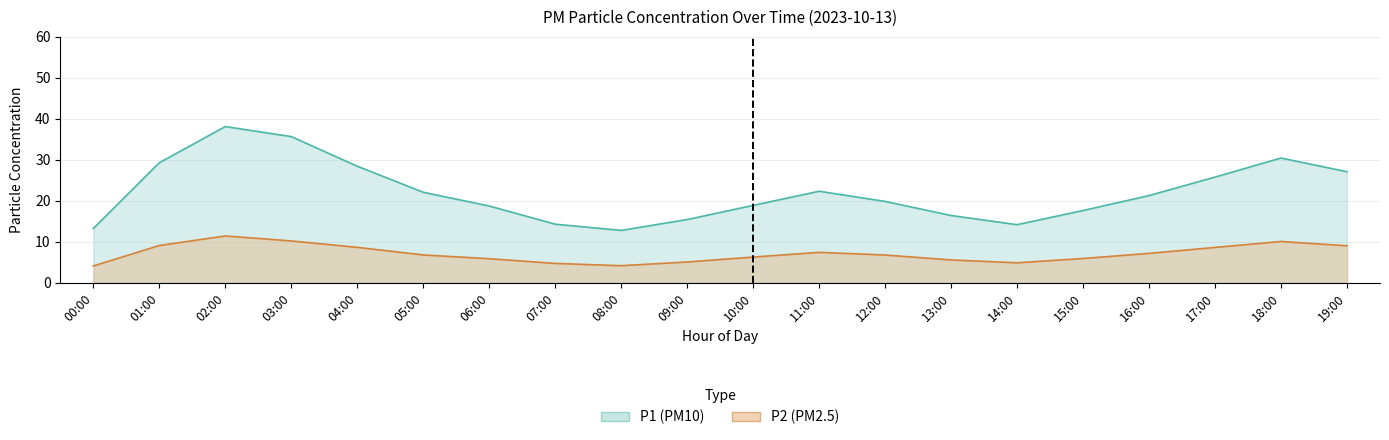

Where is the first local minimum for P2?

08:00